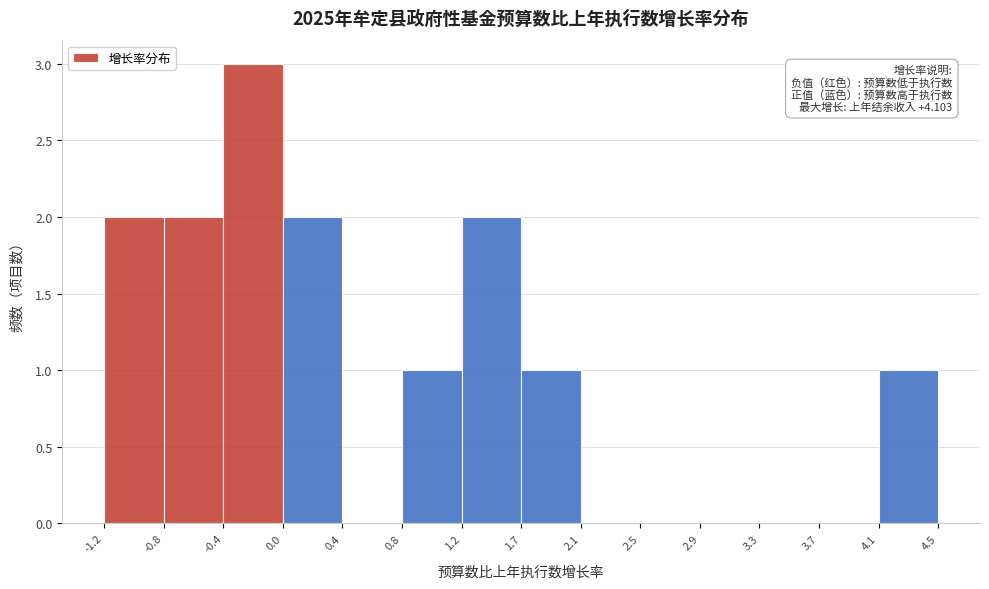

Which range on the x-axis has the tallest bar?

-0.4 to 0.0